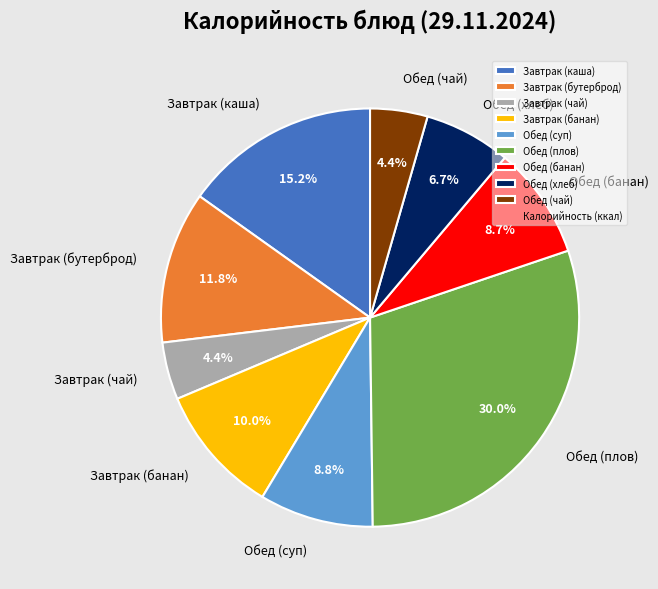

Do Обед (хлеб) and Завтрак (чай) together represent more than half of the pie?

No